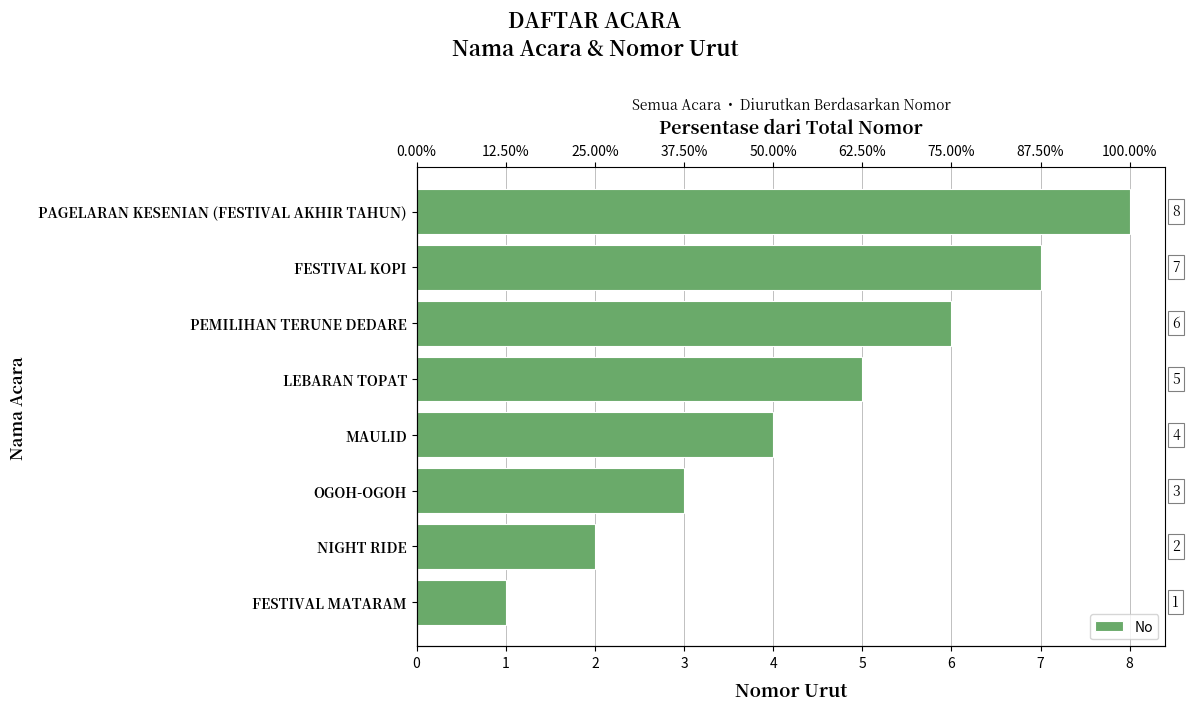

What is the smallest value displayed?

1